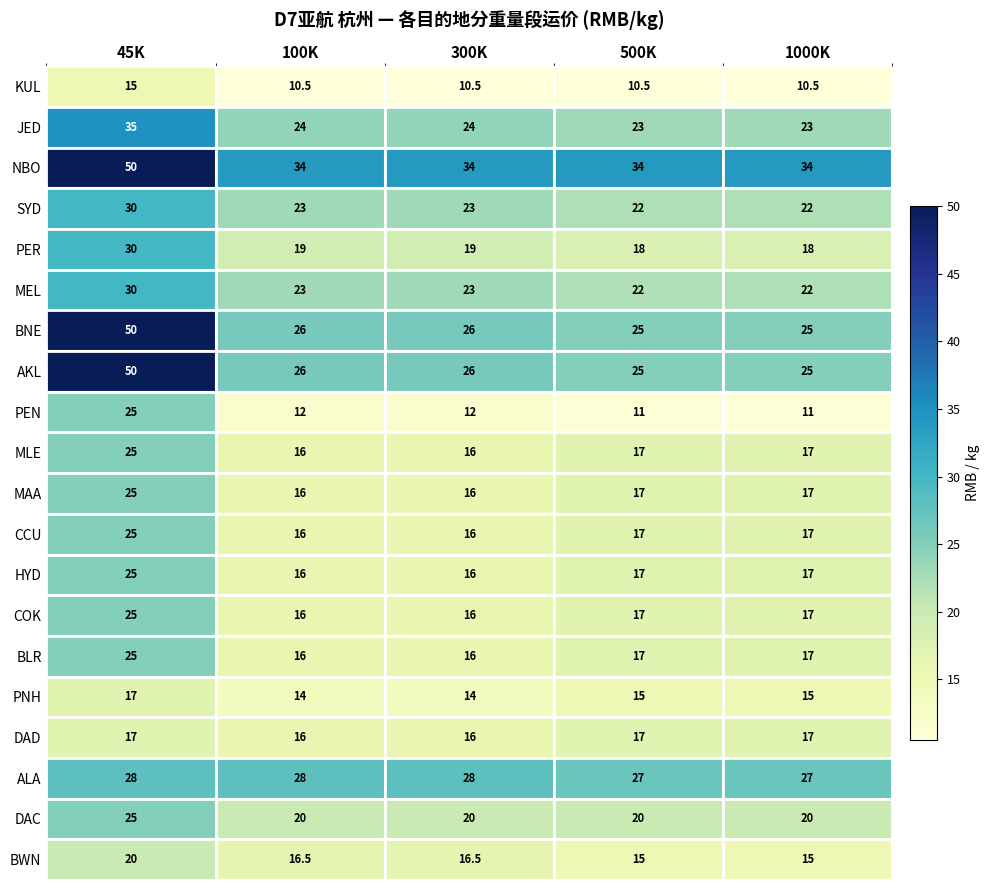

Which label corresponds to the largest value in the chart?

45K